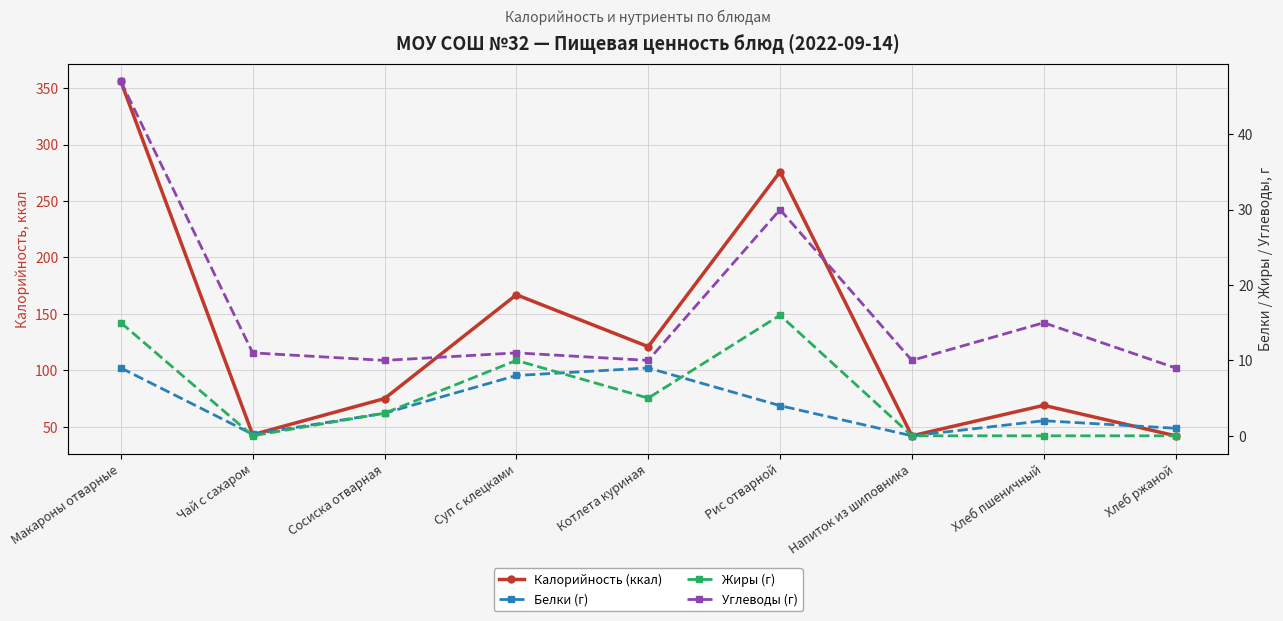

After their last crossing, which series has the higher values: Белки (г) or Жиры (г)?

Жиры (г)